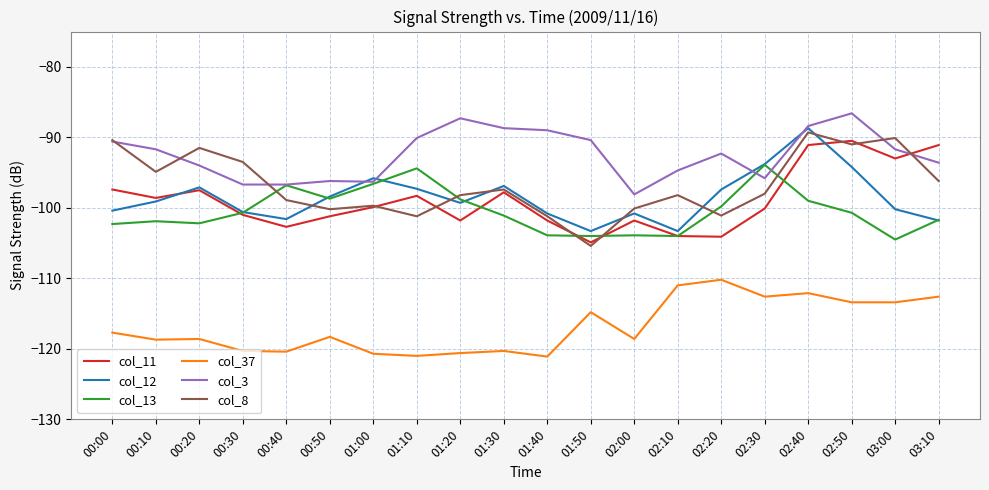

What position from the left is 01:00?

7